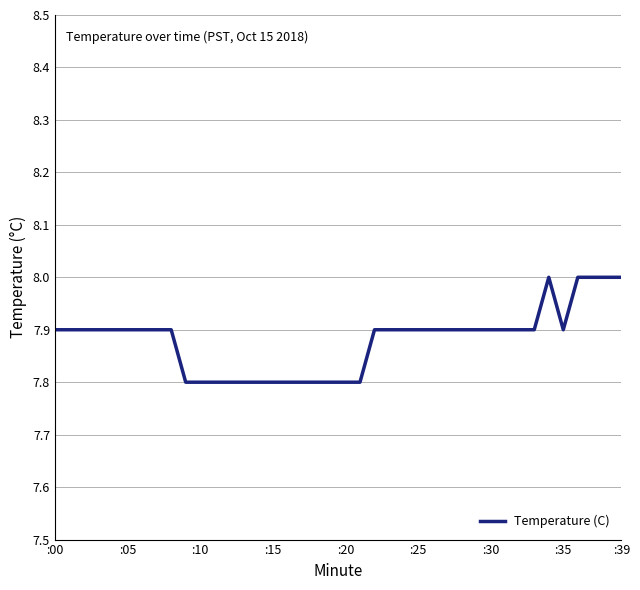

What is the maximum value shown in the chart?

8.0